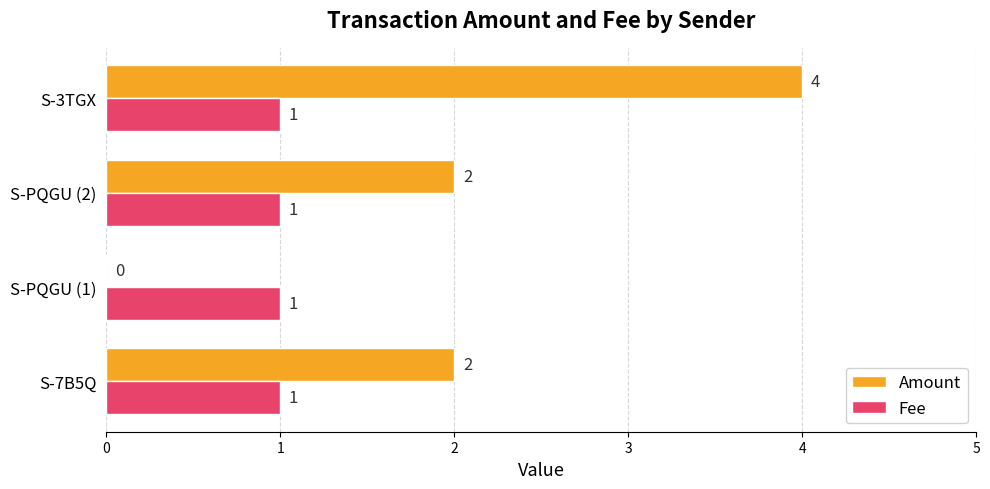

What is the sum of the Amount values at S-PQGU (1) and S-7B5Q?

2.0